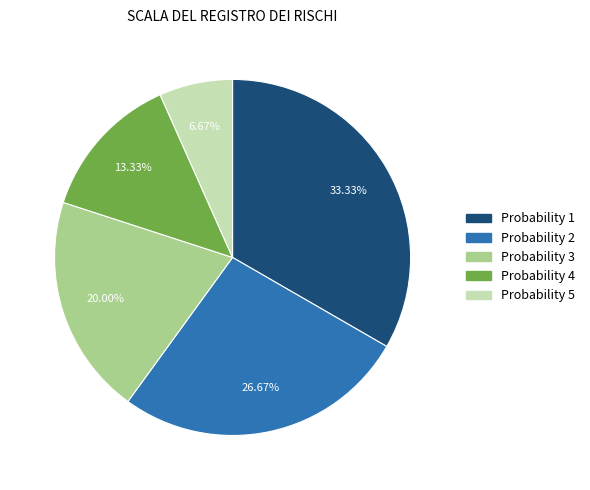

Is there a majority slice in this chart?

No